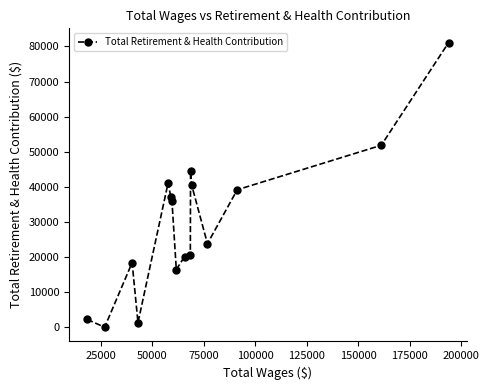

What is the sum of all values?

474250